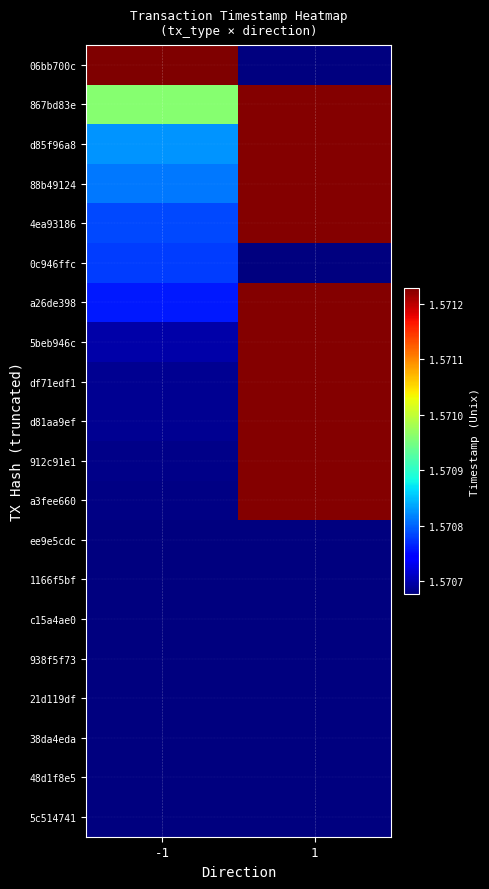

Reading left to right, extract all data points from this chart.

06bb700c: -1=1571228894	1=1570676948
867bd83e: -1=1570959767	1=1571225355
d85f96a8: -1=1570826986	1=1571225355
88b49124: -1=1570811230	1=1571225355
4ea93186: -1=1570786507	1=1571225355
0c946ffc: -1=1570778588	1=1570676948
a26de398: -1=1570760960	1=1571225355
5beb946c: -1=1570697702	1=1571225355
df71edf1: -1=1570687236	1=1571225355
d81aa9ef: -1=1570685925	1=1571225355
912c91e1: -1=1570681527	1=1571225355
a3fee660: -1=1570680081	1=1571225355
ee9e5cdc: -1=1570676948	1=1570676948
1166f5bf: -1=1570676948	1=1570676948
c15a4ae0: -1=1570676948	1=1570676948
938f5f73: -1=1570676948	1=1570676948
21d119df: -1=1570676948	1=1570676948
38da4eda: -1=1570676948	1=1570676948
48d1f8e5: -1=1570676948	1=1570676948
5c514741: -1=1570676948	1=1570676948